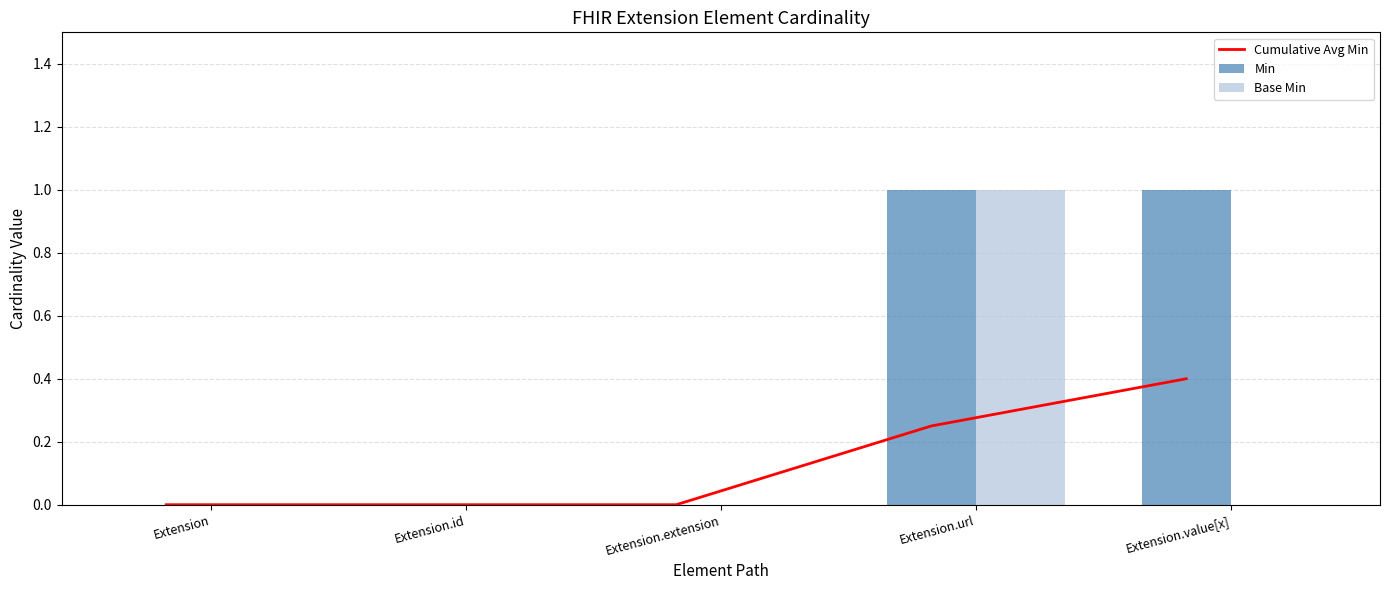

Which series has the largest total across all categories?

Min